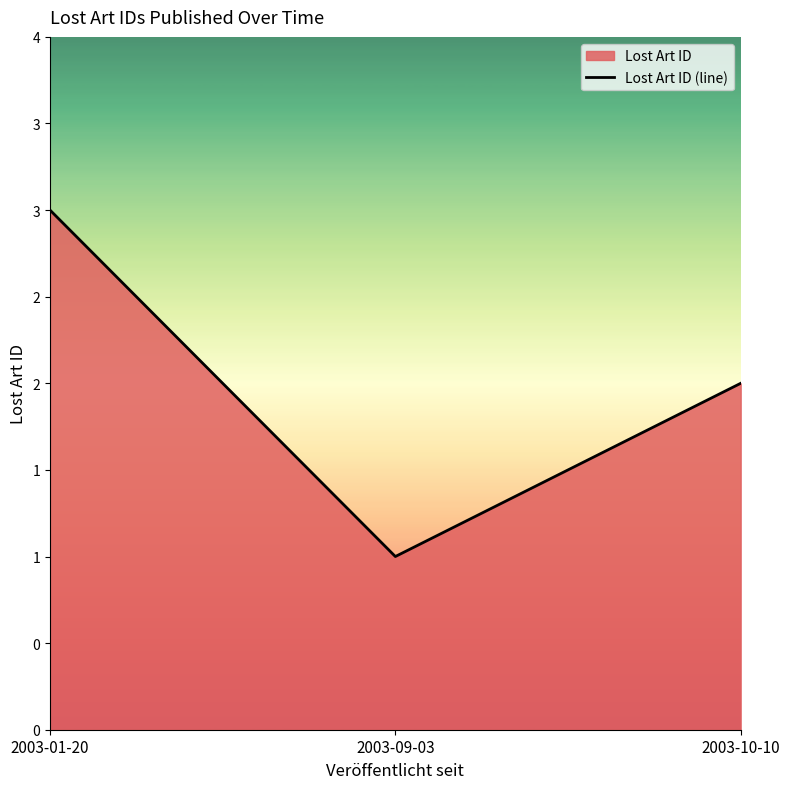

At which label is the value closest to 2?

2003-10-10